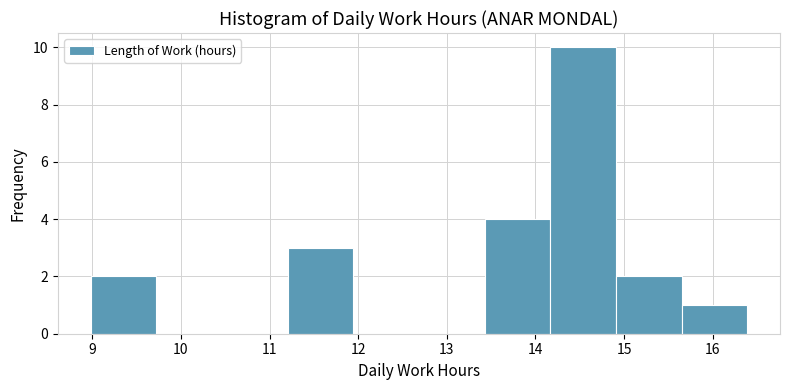

How tall is the bar that spans 15.6 to 16.4 on the x-axis? Neither the bar edges nor the heights are printed on the chart, so give them approximately, as read against the axes.

1